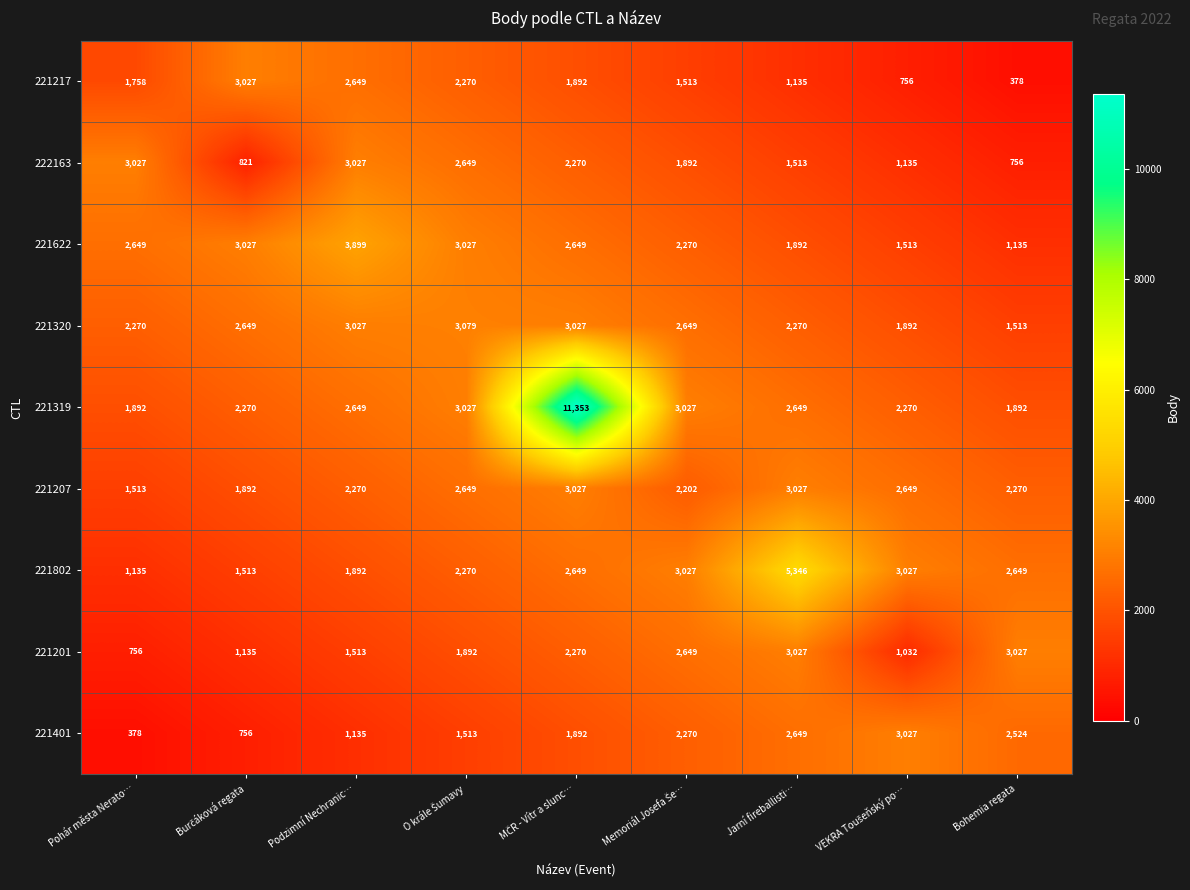

Is the value of 221217 at Pohár města Nerato… greater than the value of 222163 at Jarní fireballisti…?

Yes